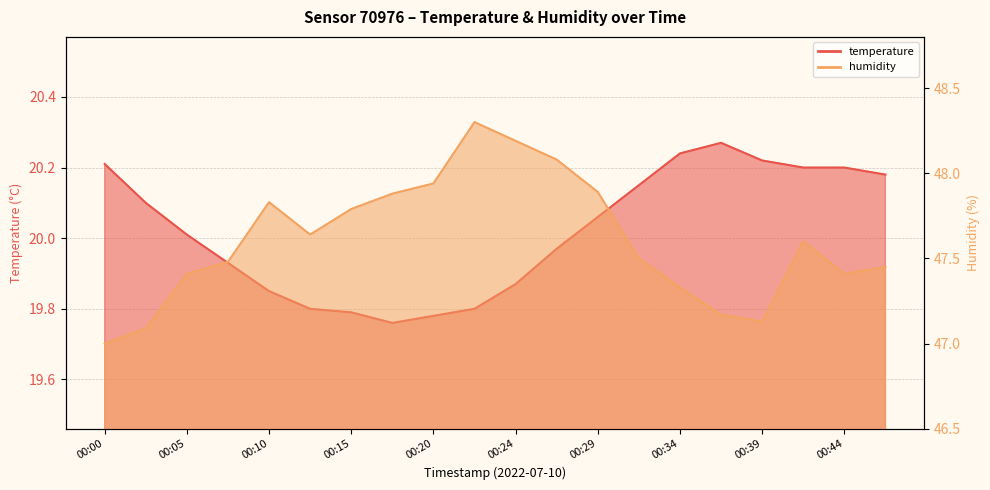

Is it true that humidity equals 47.9 at 00:17?

True